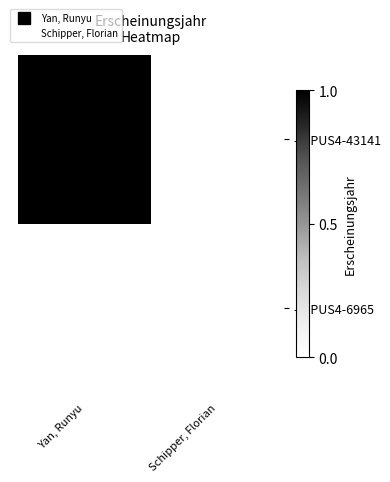

At how many categories does at least one series exceed 0?

1